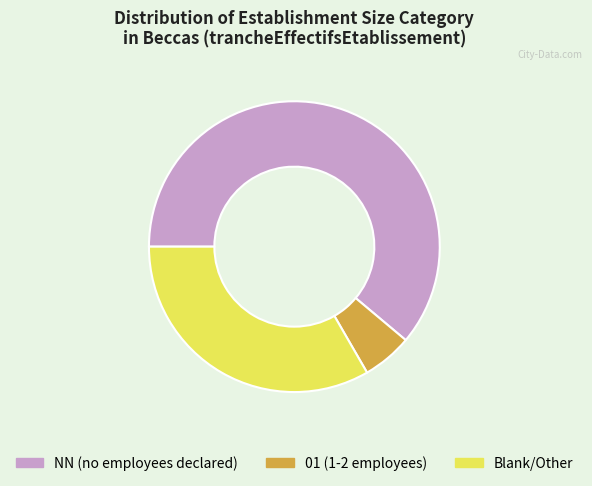

How many slices are in this pie chart?

3